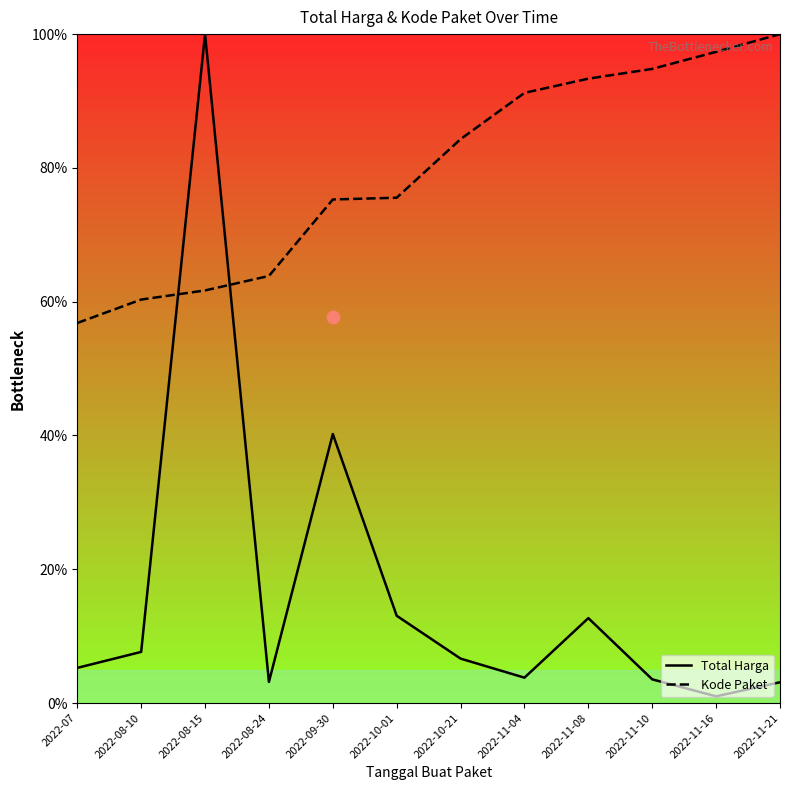

Which series has the widest spread of Y values?

Total Harga